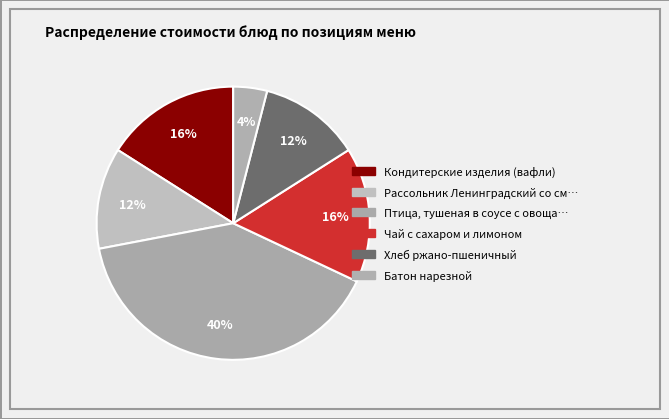

How many slices are in this pie chart?

6